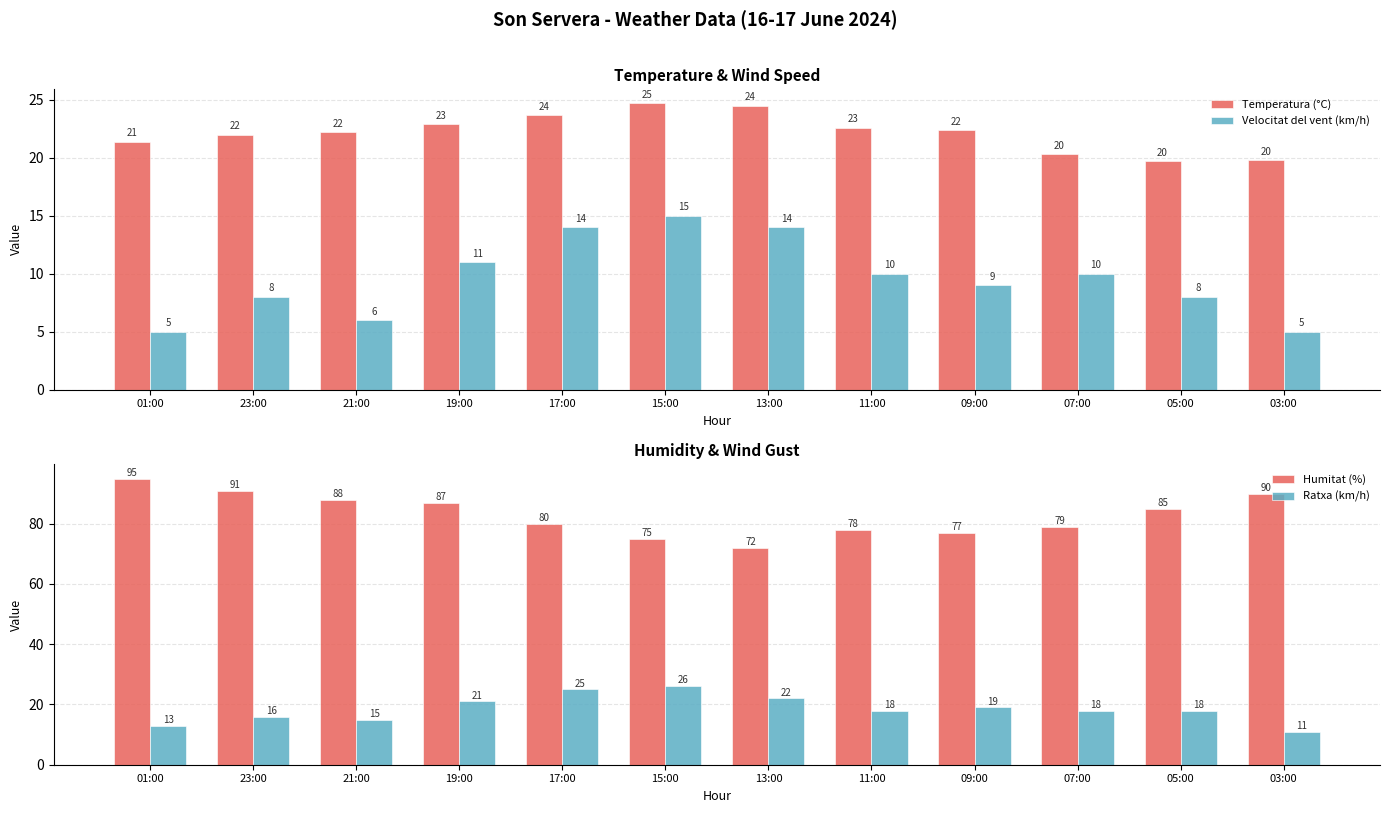

How many groups of bars are there?

12